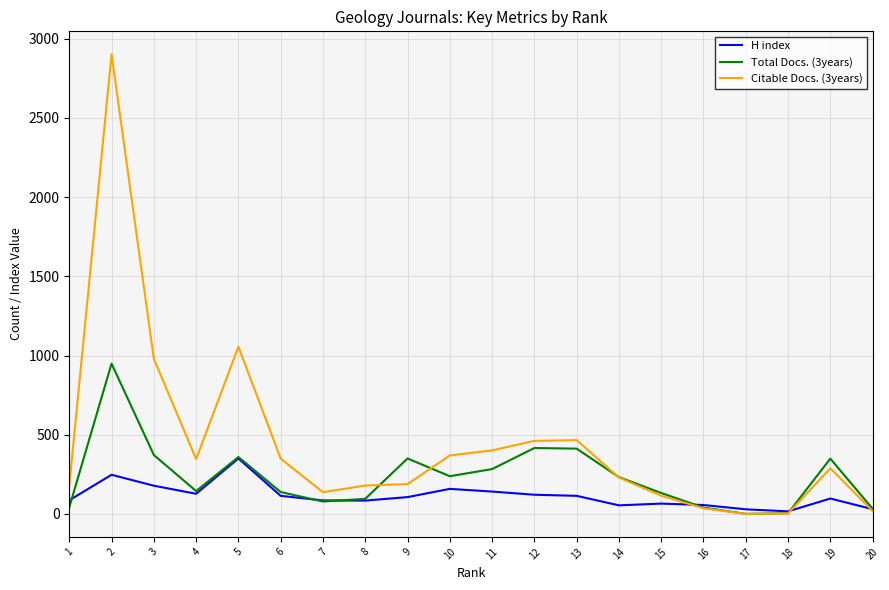

True or false: Total Docs. (3years) has more than 1 points higher than both neighbors.

True